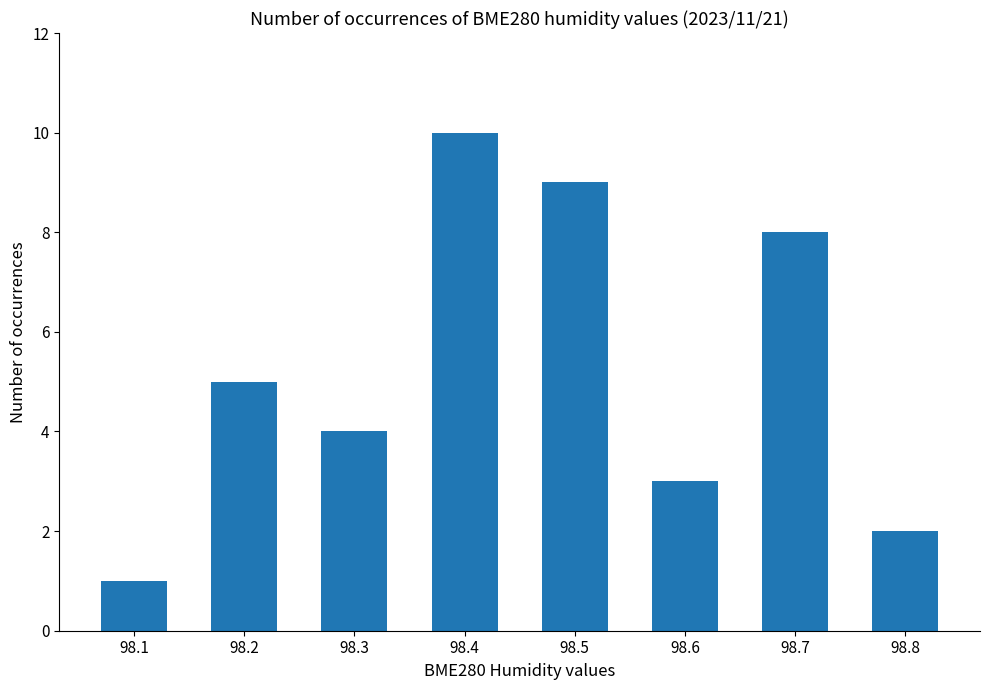

What is the change in value from 98.4 to 98.7?

-2